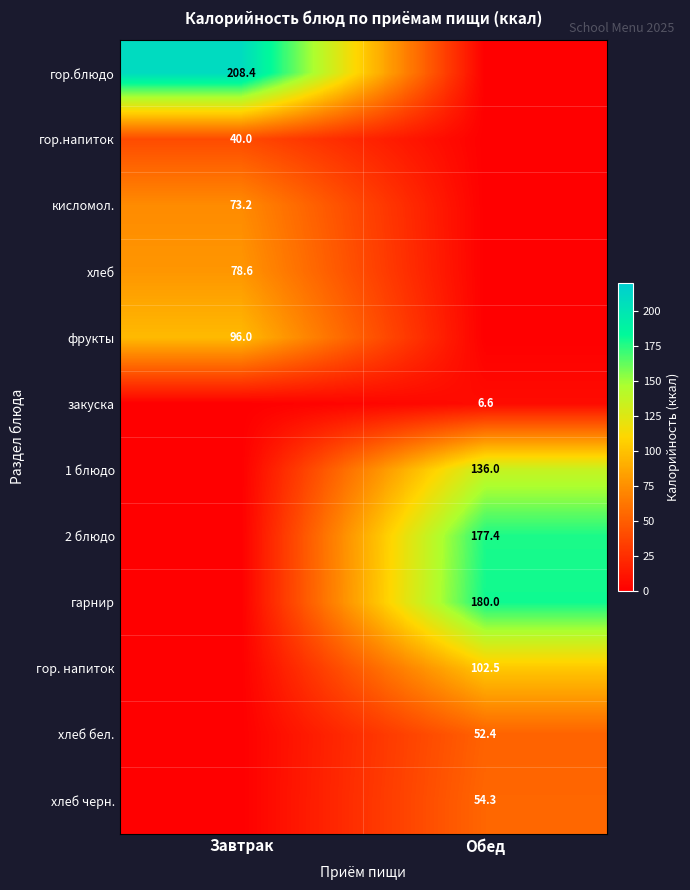

The value of закуска at Обед is 3.5. True or false?

False